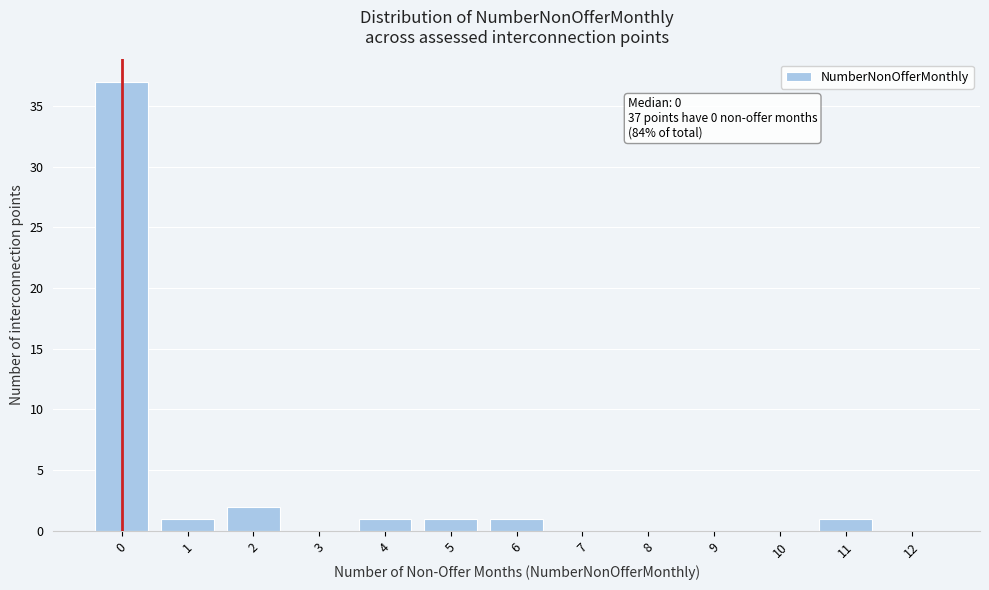

Reading right to left, what are all the values shown in this chart?

12=0	11=1	10=0	9=0	8=0	7=0	6=1	5=1	4=1	3=0	2=2	1=1	0=37